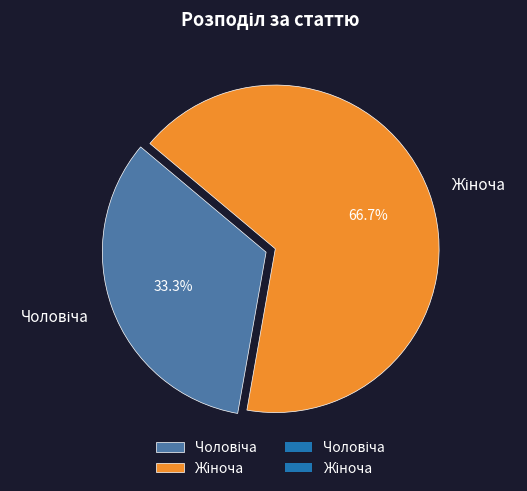

Approximately how many times larger is the value at Чоловіча compared to Жіноча?

0.5